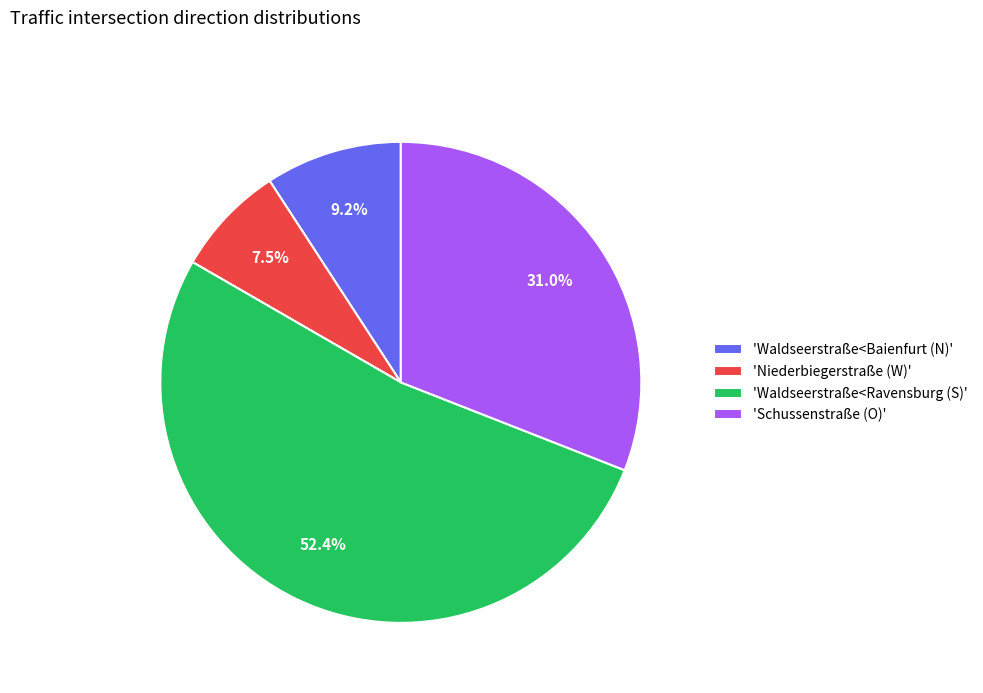

Which has a higher value, 'Schussenstraße (O)' or 'Waldseerstraße<Ravensburg (S)'?

'Waldseerstraße<Ravensburg (S)'